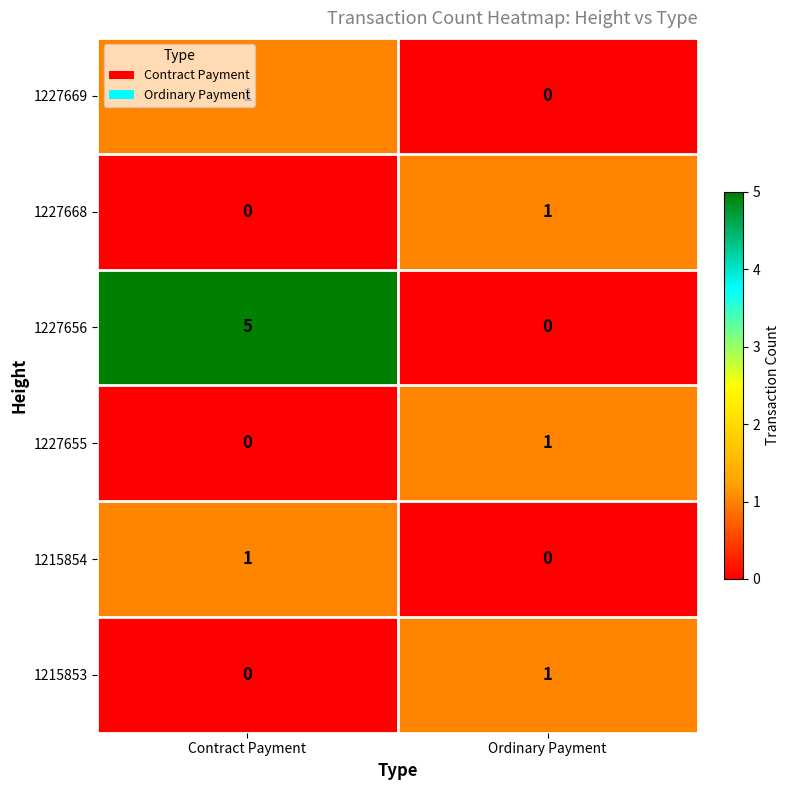

The 1227655 series shows 0 at Contract Payment. True or false?

True